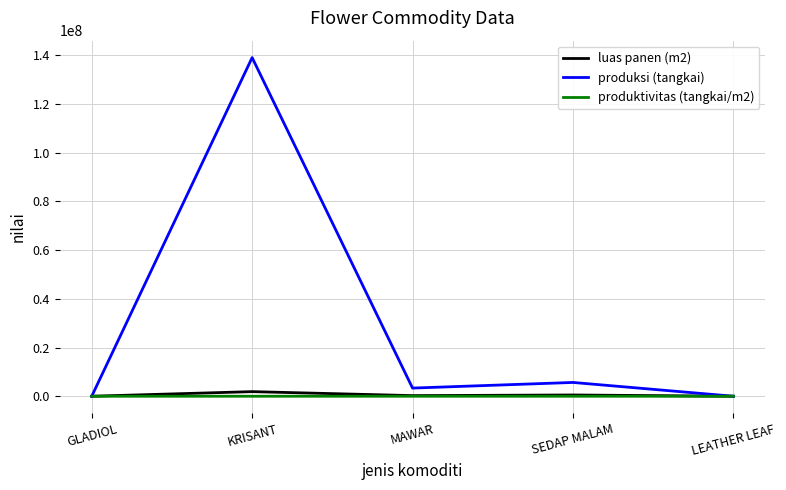

Is it true that produksi (tangkai) equals 139032550.0 at KRISANT?

True